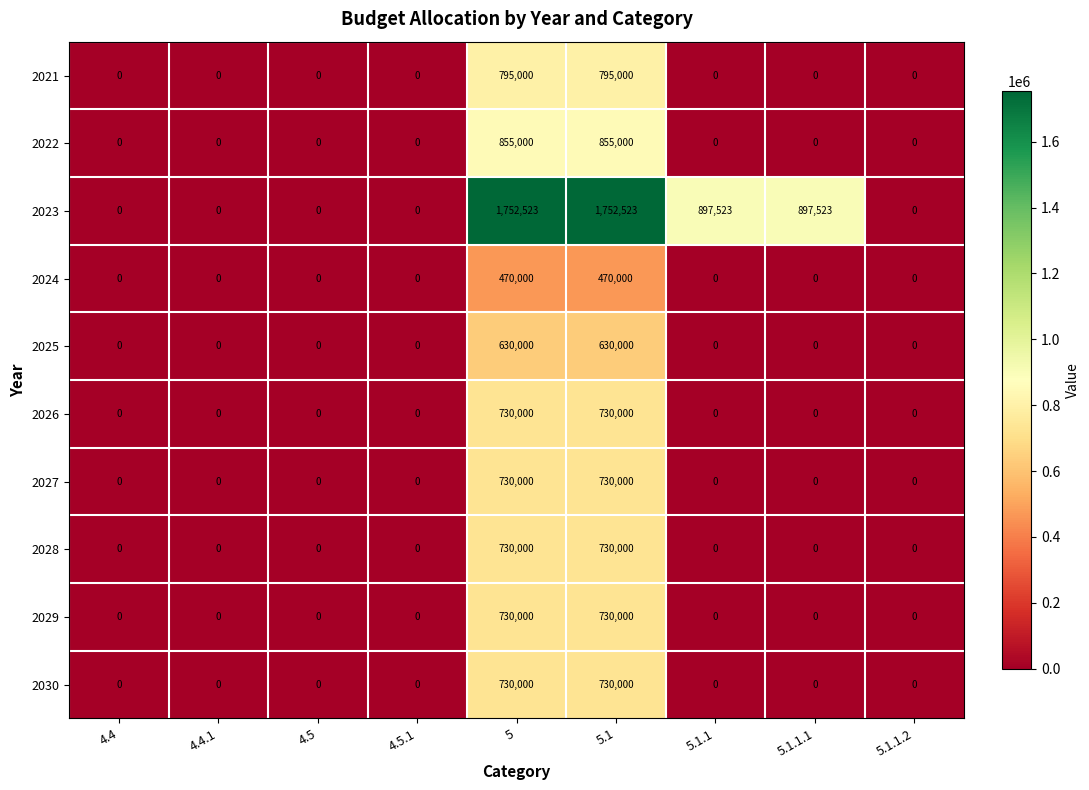

What is the sum of all 2021 values?

1590000